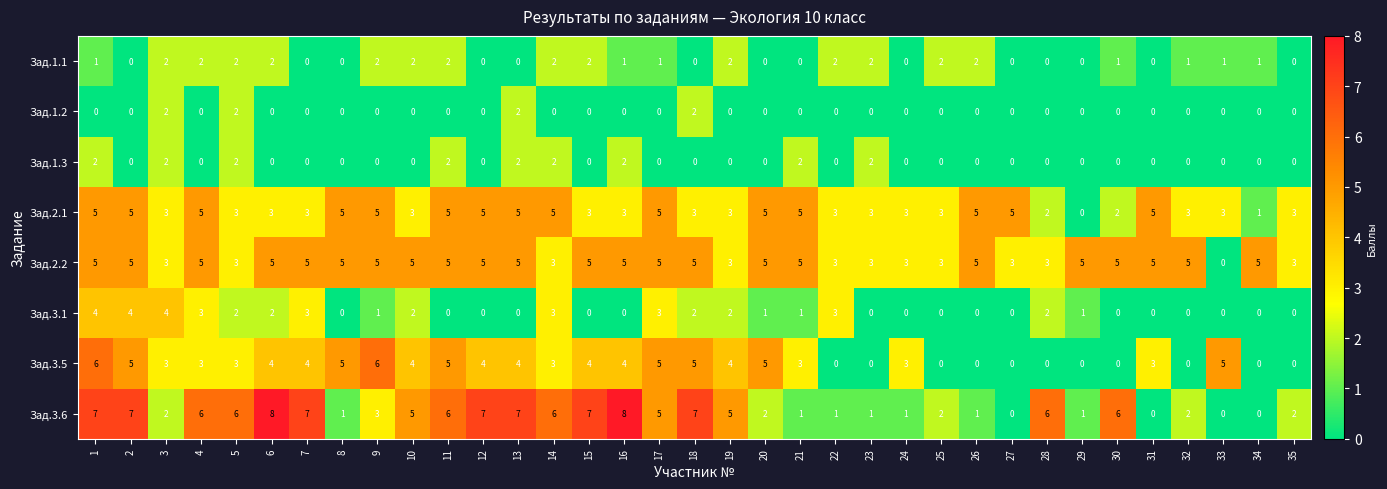

Between 7 and 30, which series saw the biggest shift?

Зад.3.5